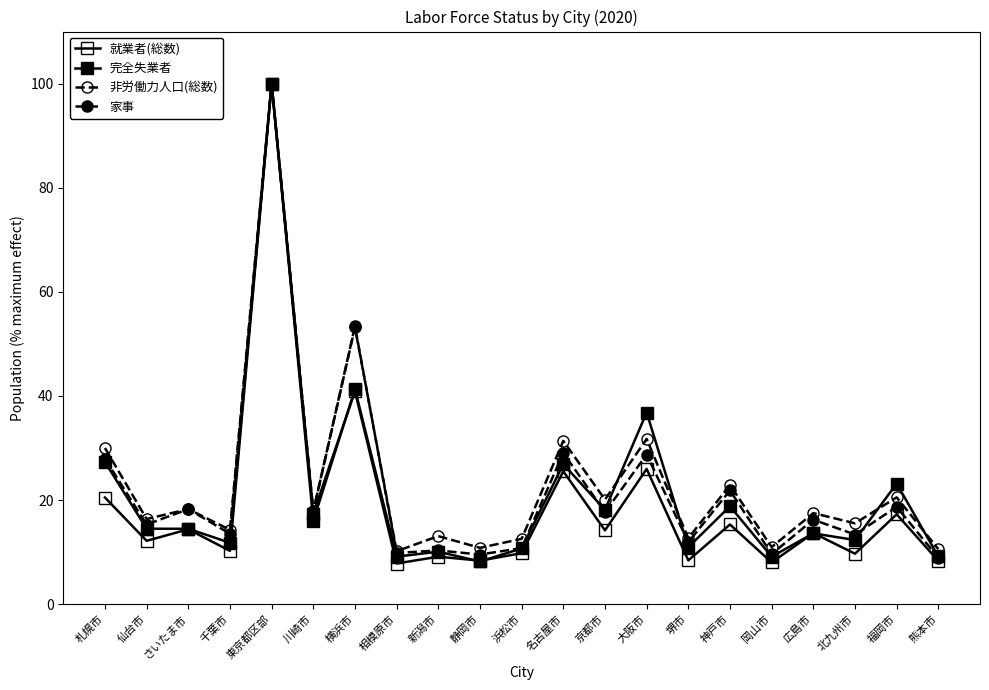

Count the number of categories in the chart.

21